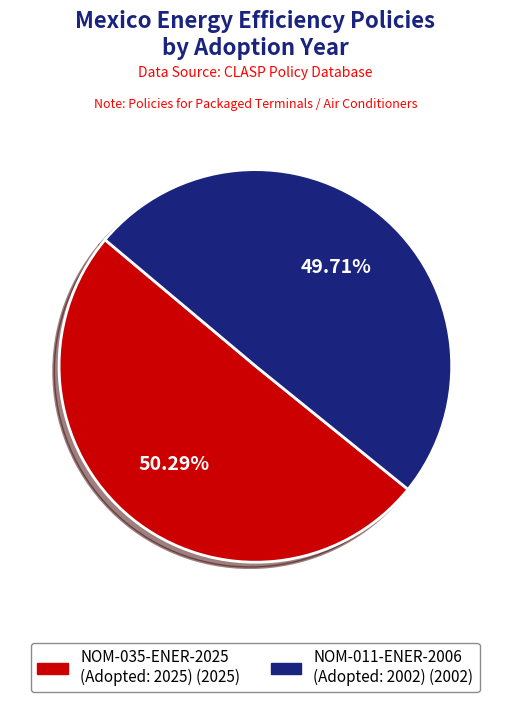

Rank the categories by value from highest to lowest.

NOM-035-ENER-2025, Standard NOM-011-ENER-2006